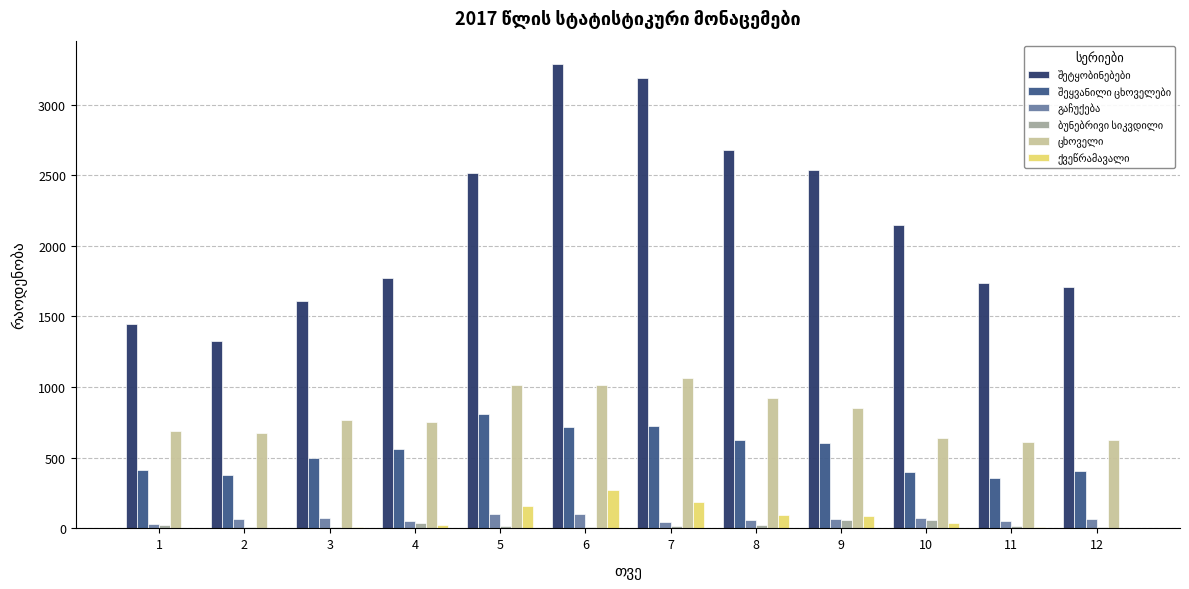

What is the sum of the ცხოველი values at 1 and 12?

1316